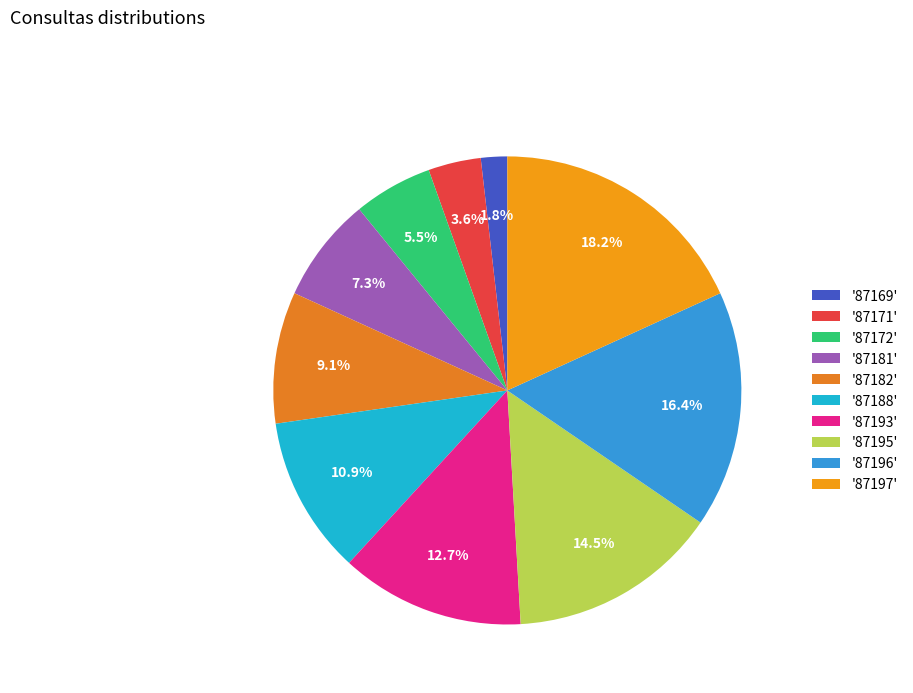

Is there a majority slice in this chart?

No